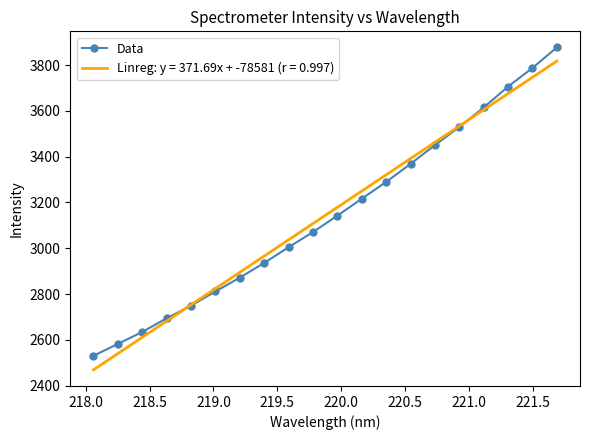

What is the highest value of the Linreg: y = 371.69x + -78581 (r = 0.997) series?

3818.0